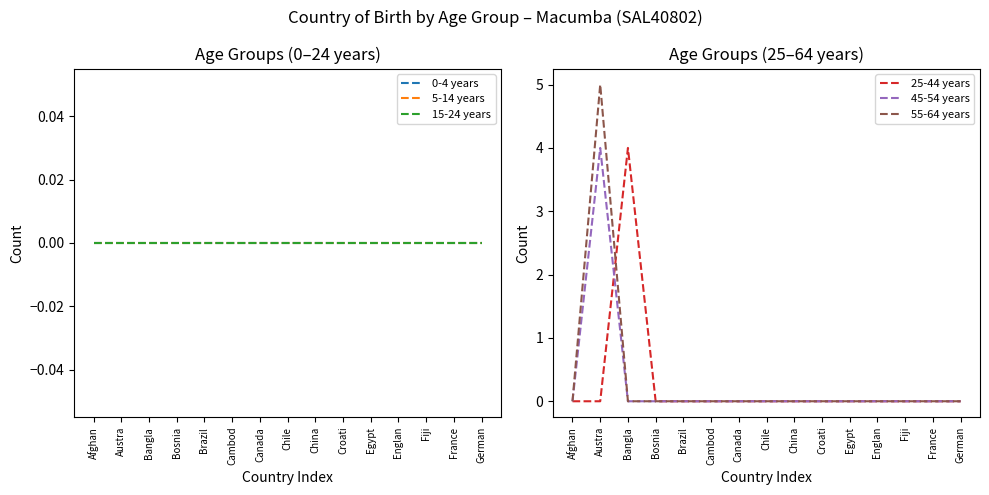

Rank the series by their maximum value, from lowest to highest.

0-4 years, 5-14 years, 15-24 years, 25-44 years, 45-54 years, 55-64 years